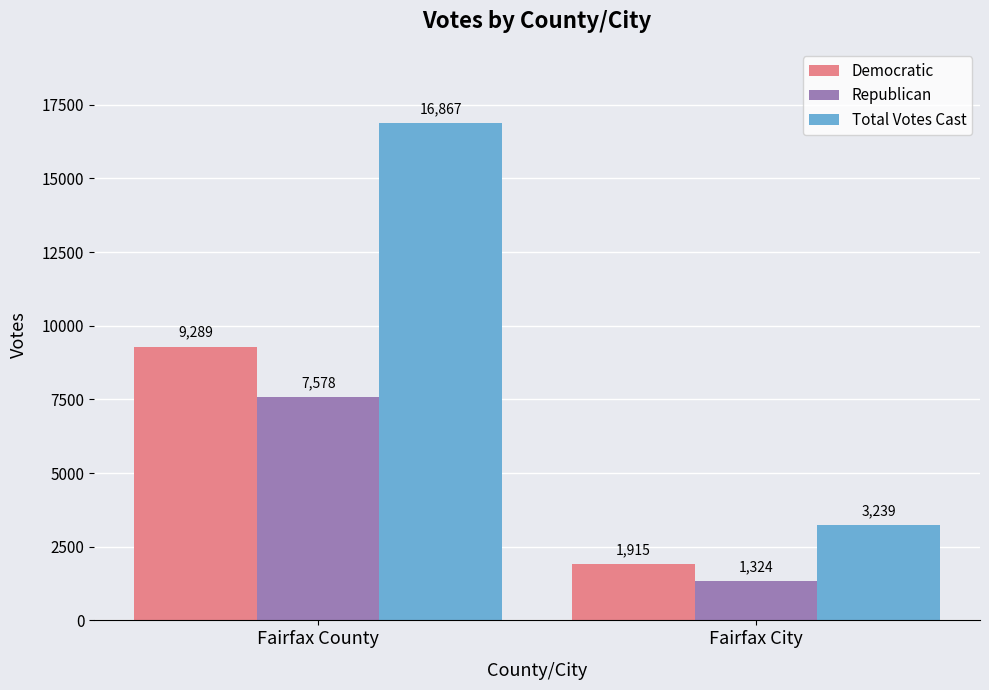

What is the difference between the Democratic values at Fairfax County and Fairfax City?

7374